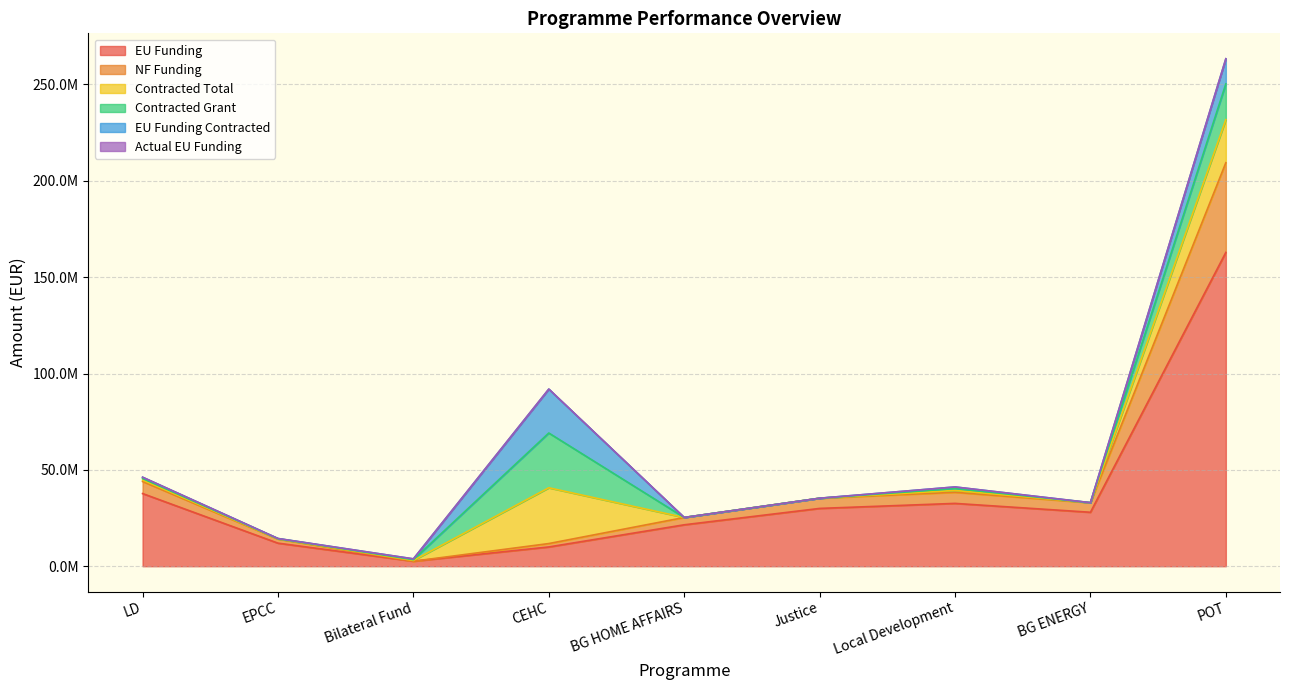

What is the highest value of the Contracted Grant series?

28416350.6